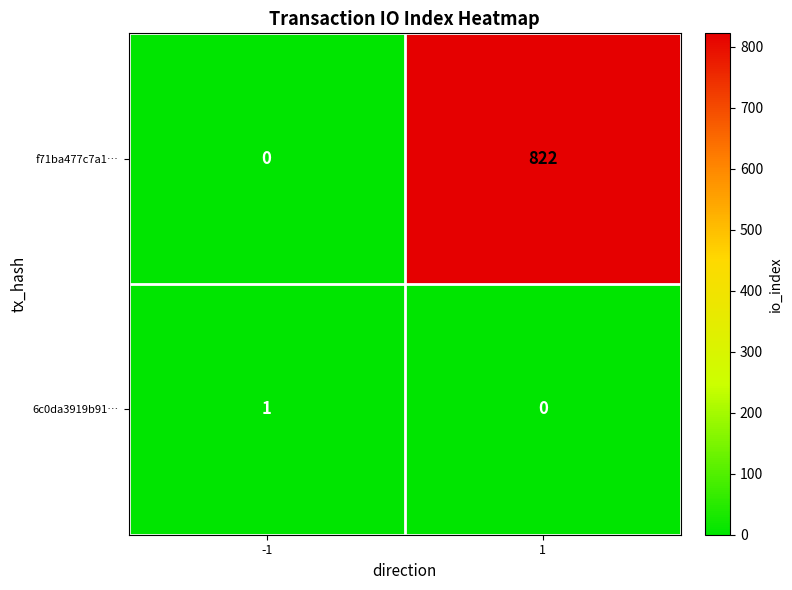

What is the total value across all series at 1?

822